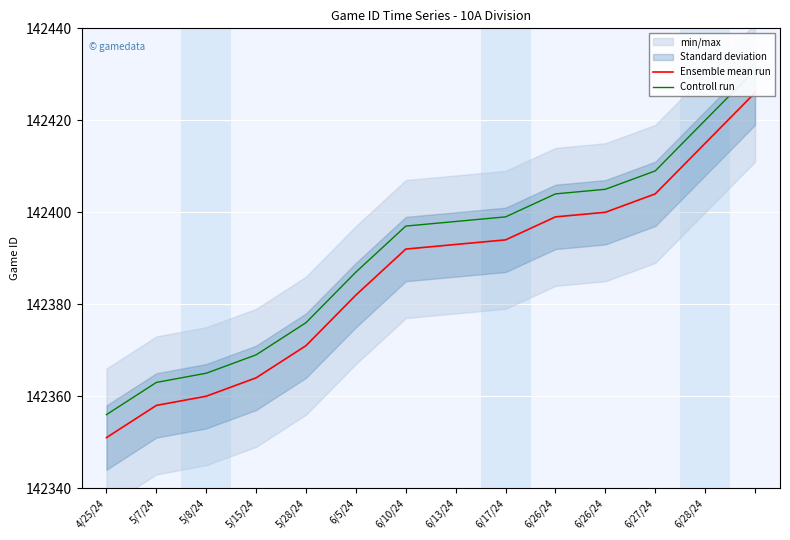

How many lines are shown in the chart?

2